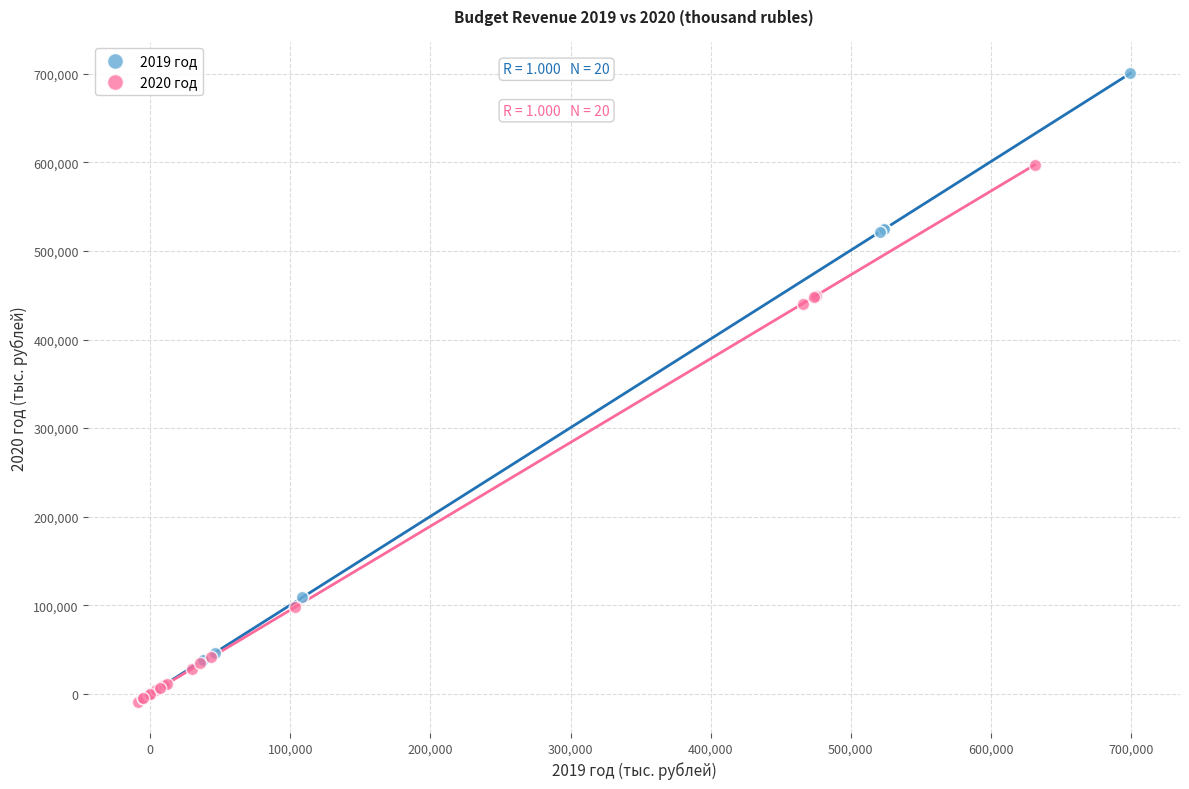

Which series contains the lowest Y value?

2020 год